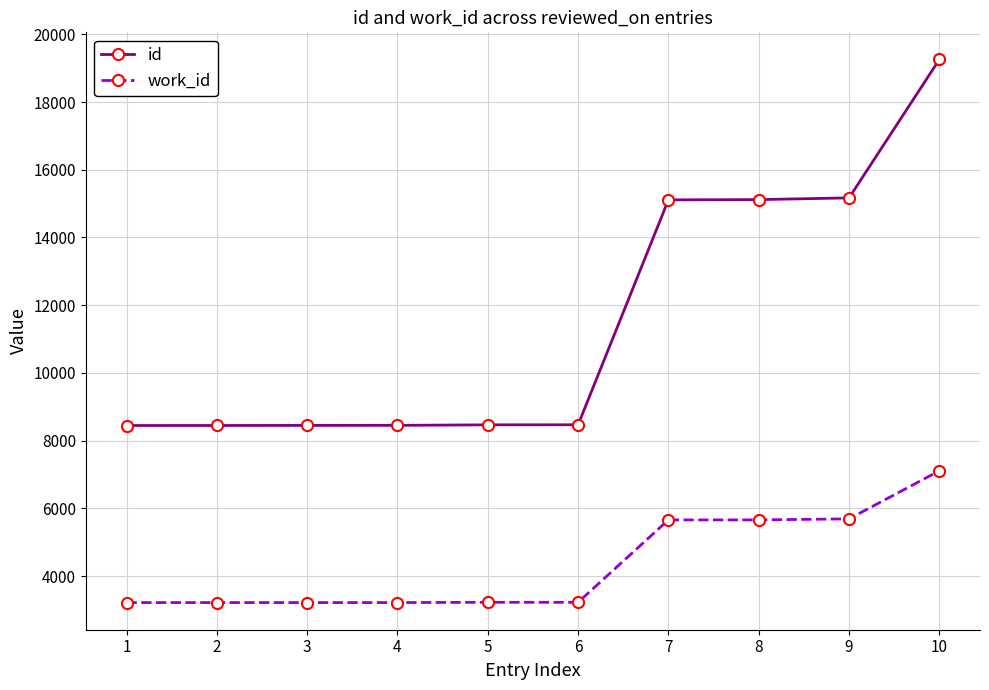

At how many categories does at least one series exceed 7636?

10